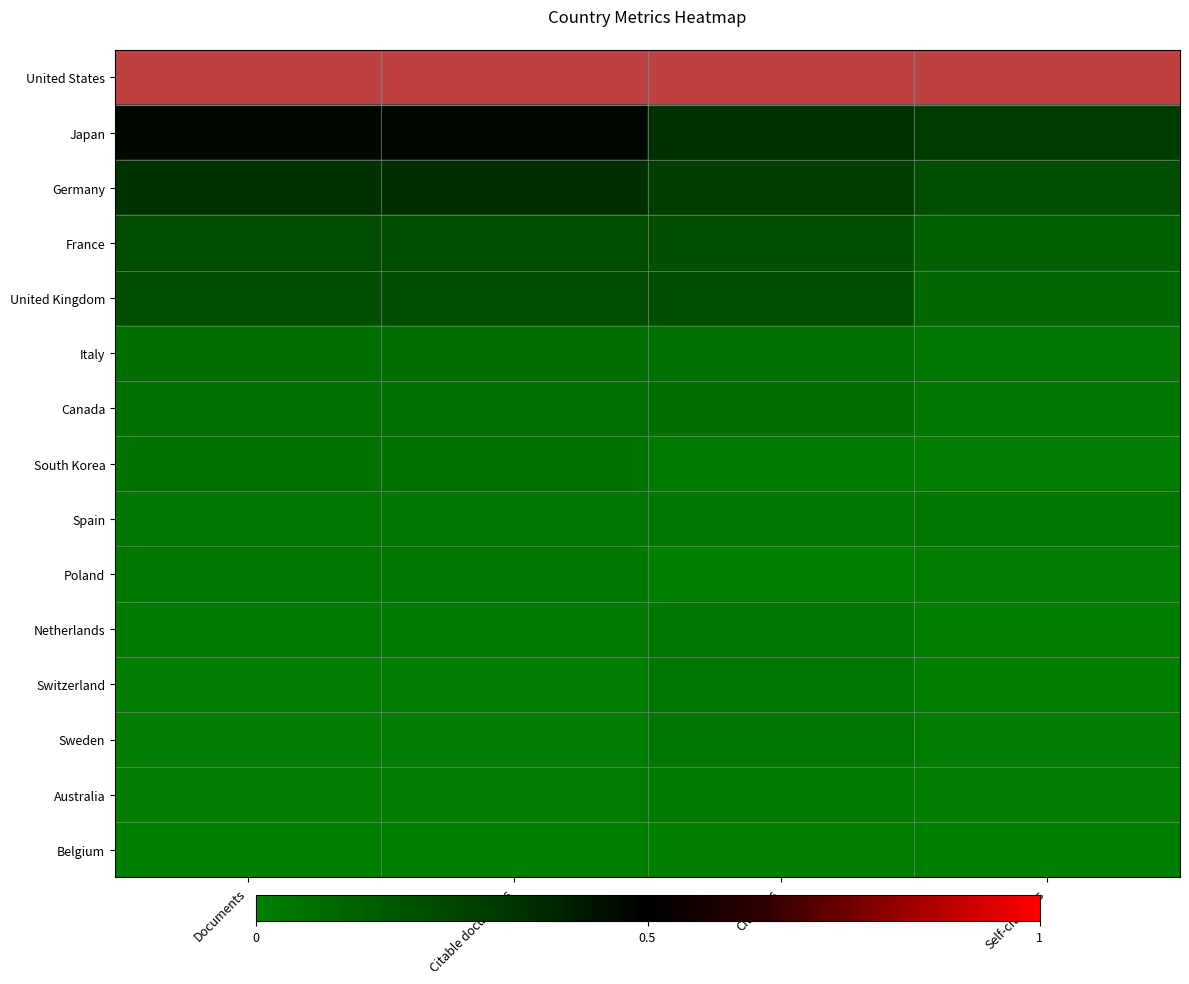

What is the spread (max minus min) of values at Citations?

1.0